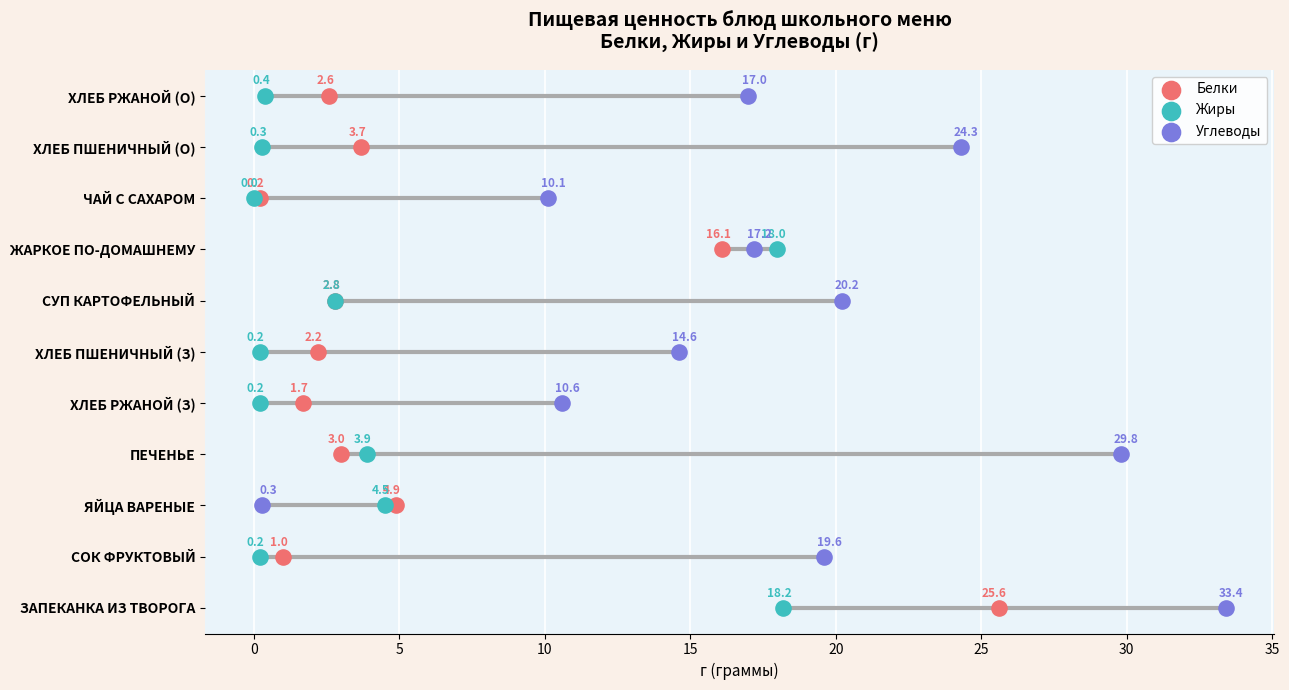

At which category is the sum across all series the highest?

10